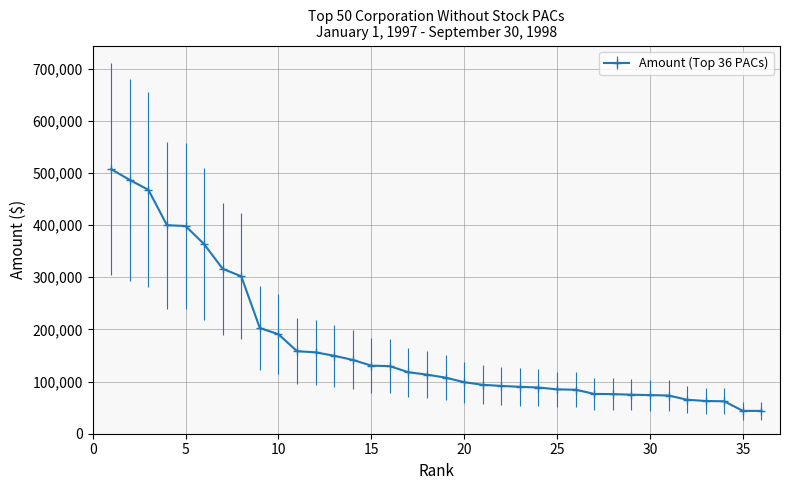

What is the greatest value displayed?

507089